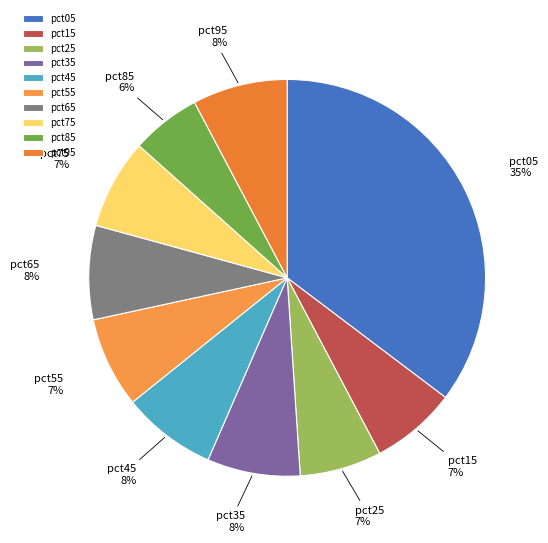

True or false: pct95 accounts for 8% of the total.

True